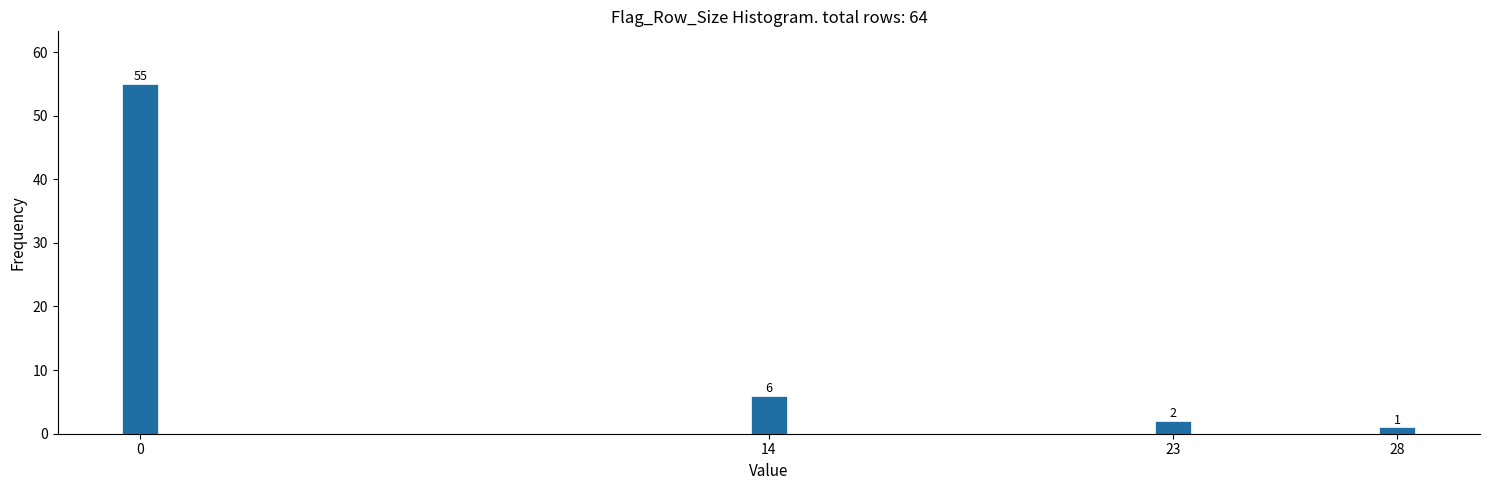

Reading left to right, list all the values displayed in this chart.

0=55	14=6	23=2	28=1